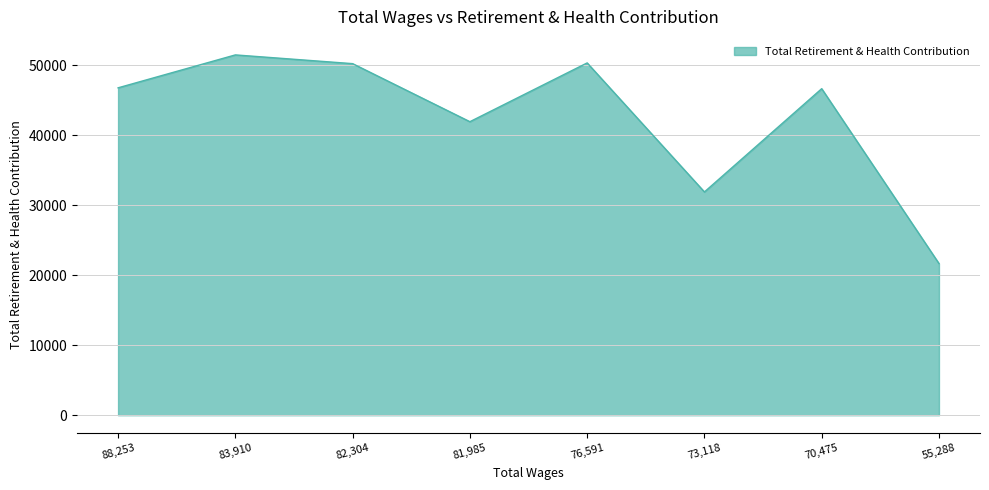

Which category has the highest value across all series?

83,910